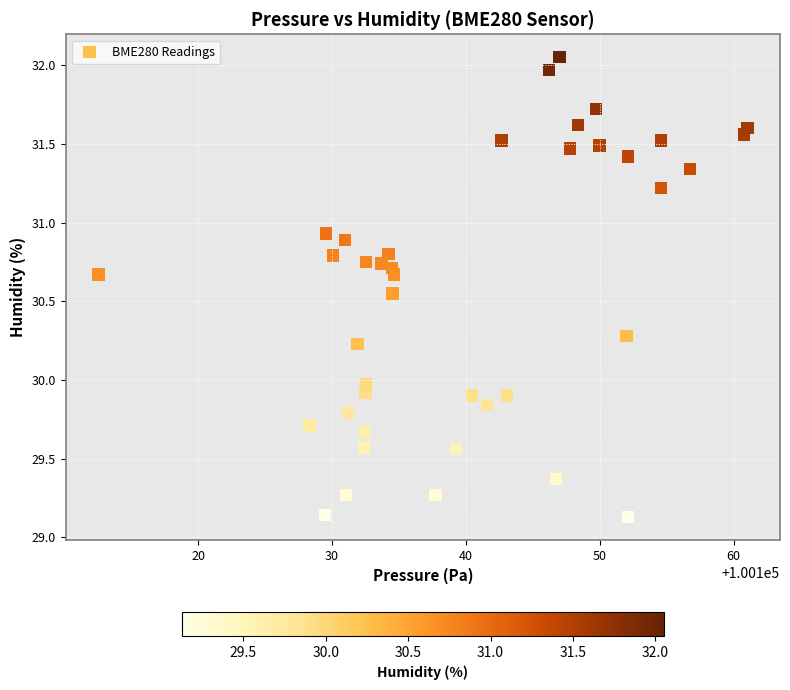

What is the range of X values (max minus min)?

48.5